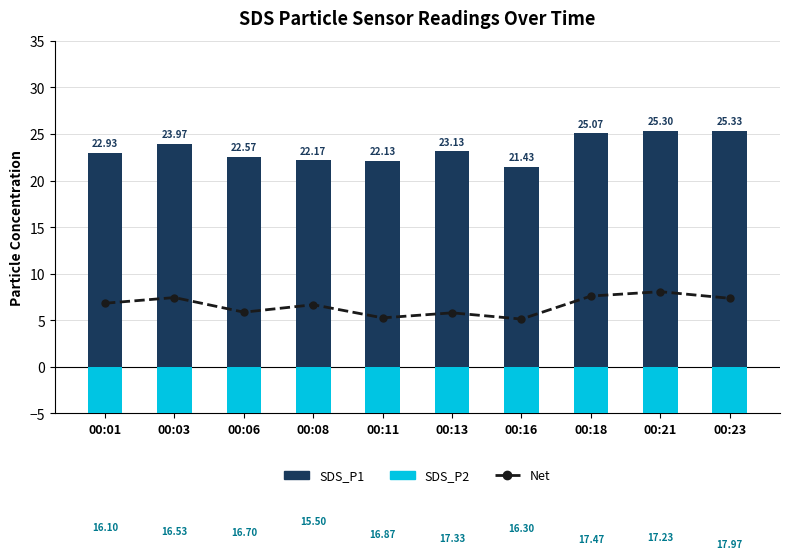

How many values in the Net series exceed 6?

6